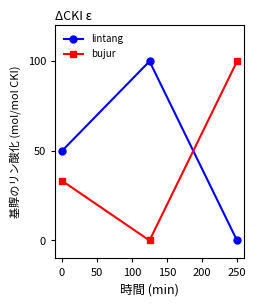

What is the value of the bujur point at the 3rd from the left?

100.0